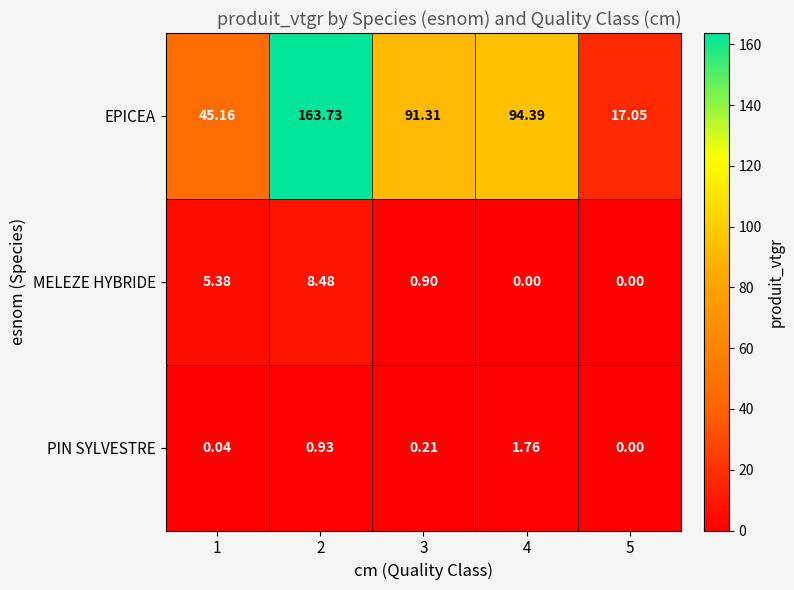

Is the value of MELEZE HYBRIDE at 3 greater than the value of EPICEA at 1?

No